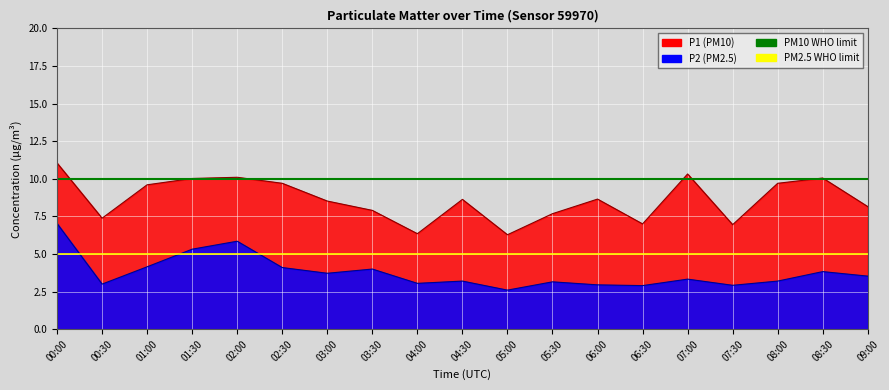

The value of PM2.5 WHO limit (5) at 00:00 is 5. True or false?

True